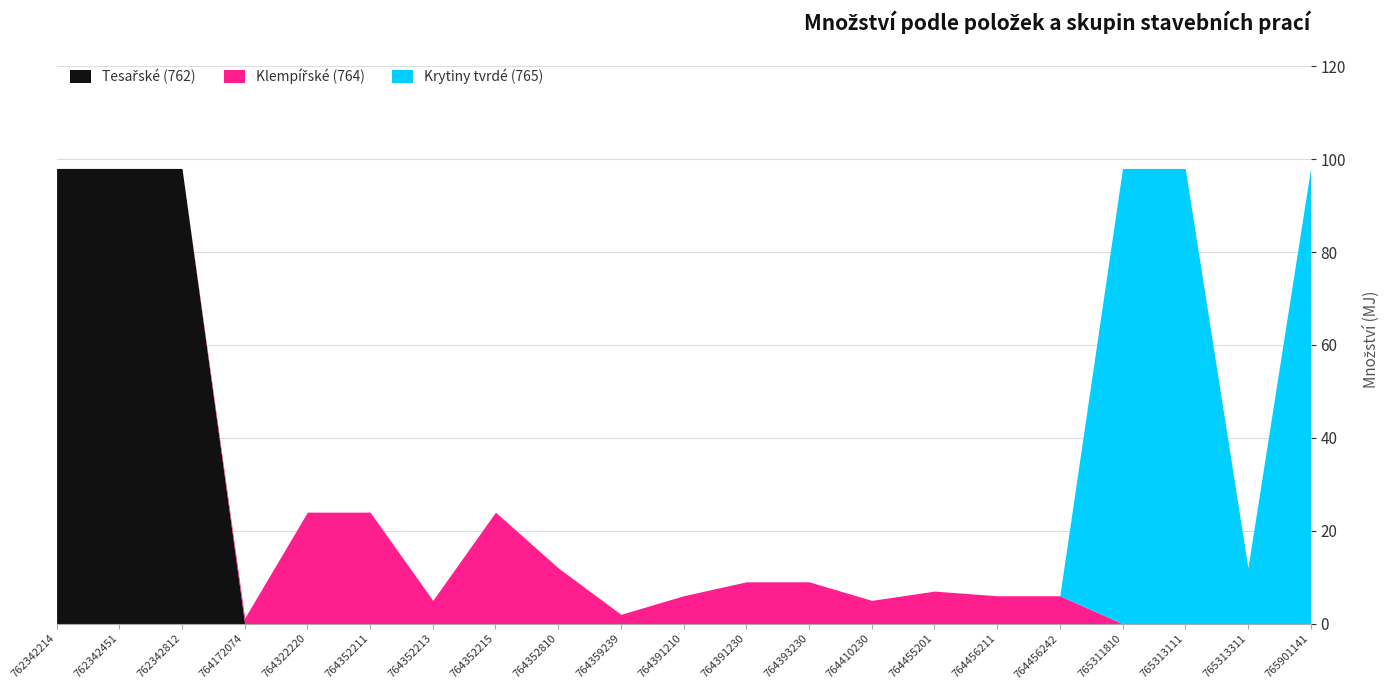

How many interior local valleys does the Klempířské (764) series have?

3